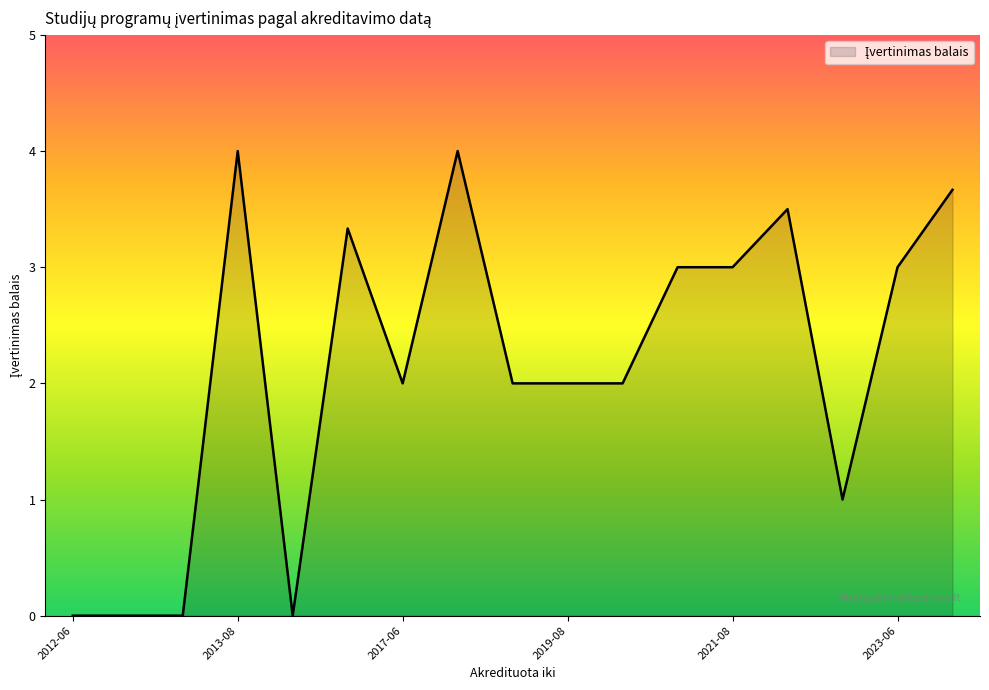

What is the greatest value displayed?

4.0